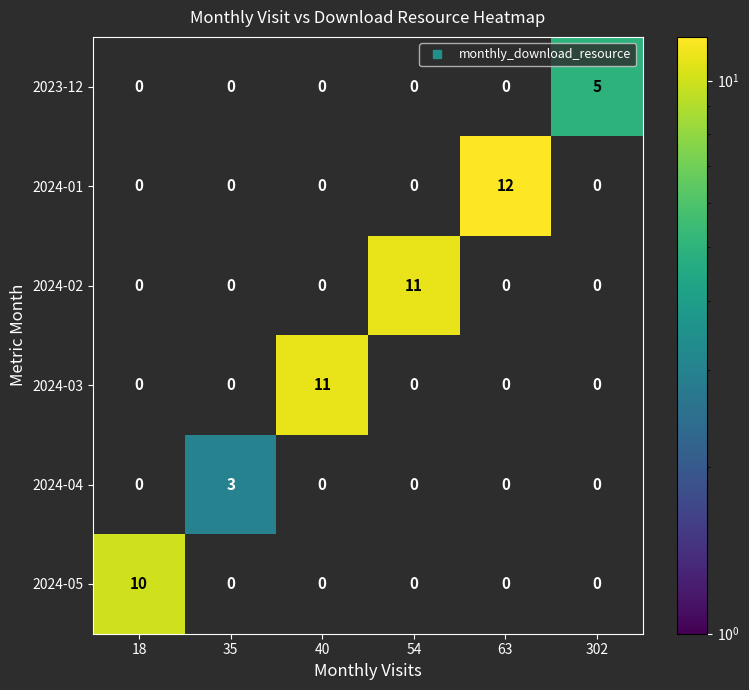

What is the maximum value shown in the chart?

12